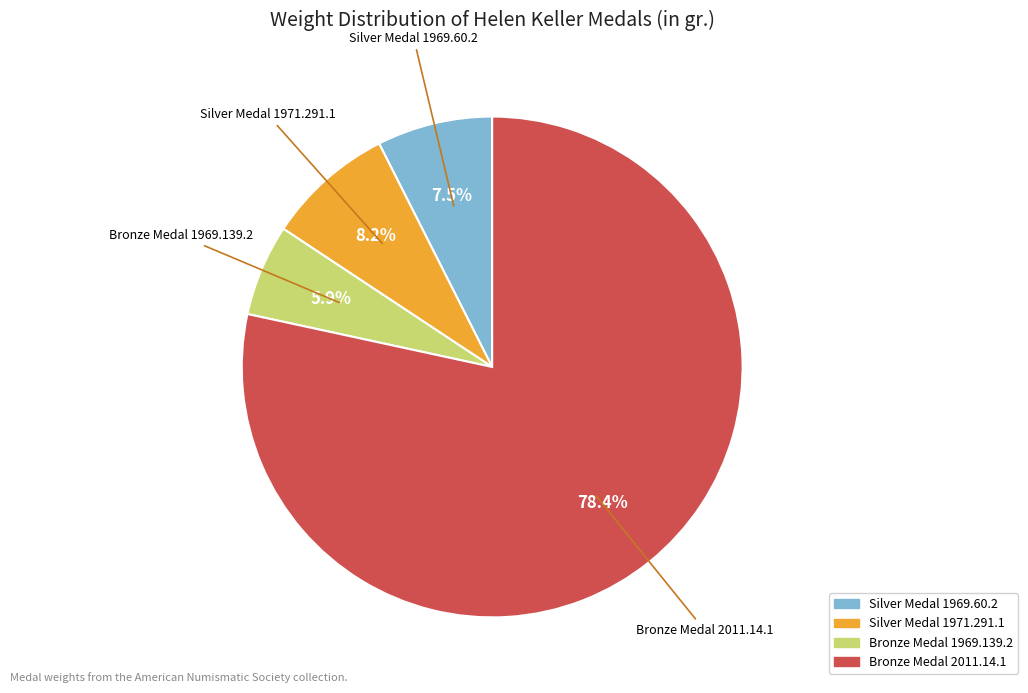

What is the smallest slice in the pie chart?

Bronze Medal 1969.139.2